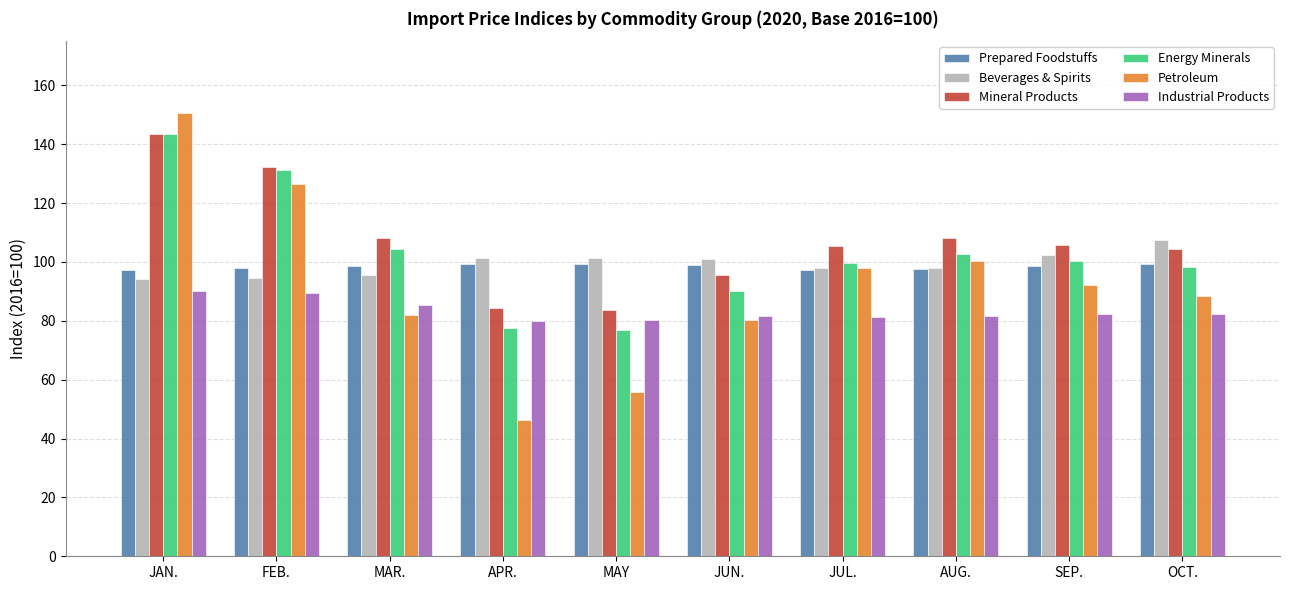

Which category has the highest value in the Mineral Products series?

JAN.